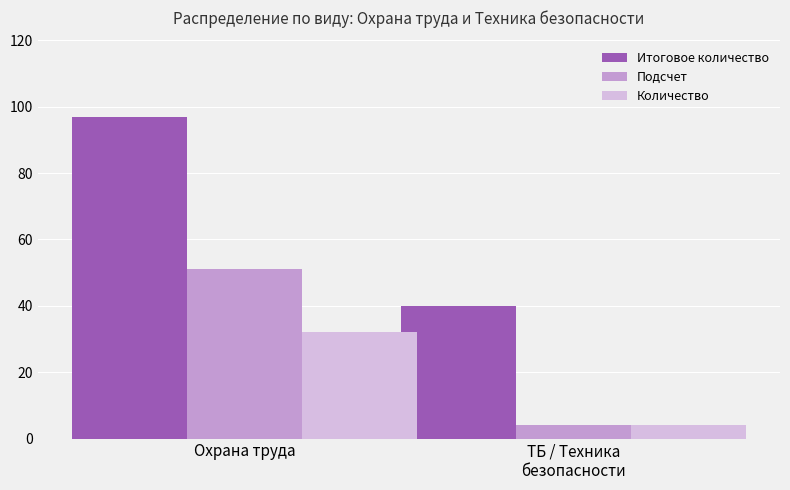

The Итоговое количество series shows 10 at ТБ / Техника
безопасности. True or false?

False